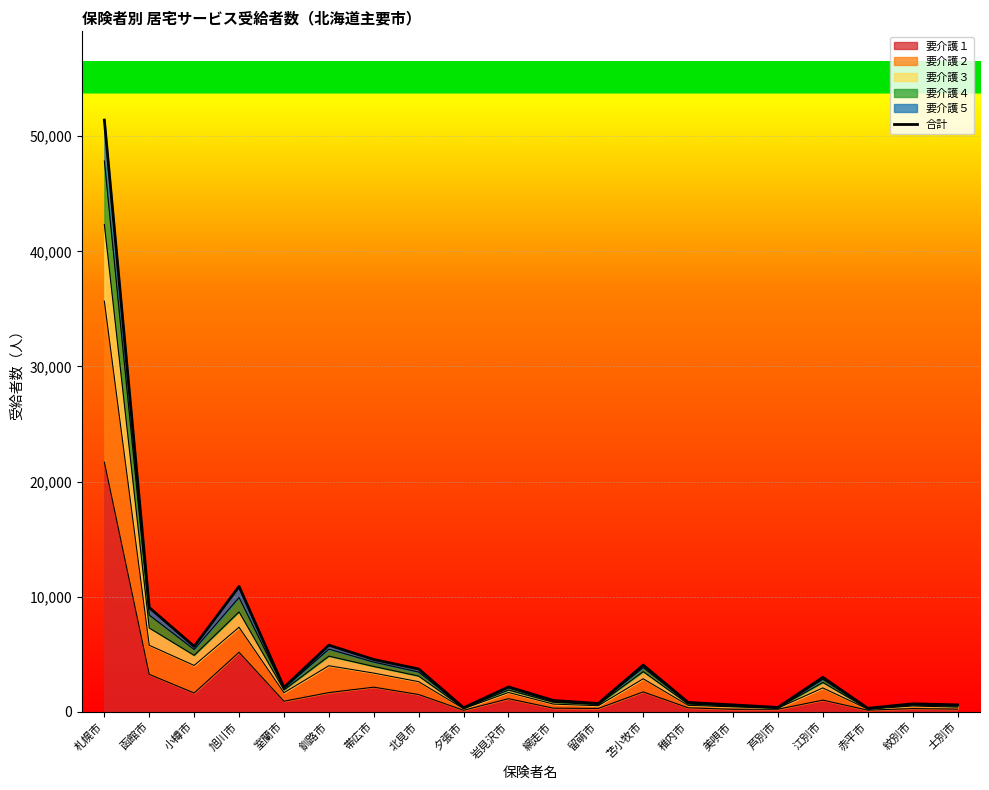

What position from the left is 苫小牧市?

13